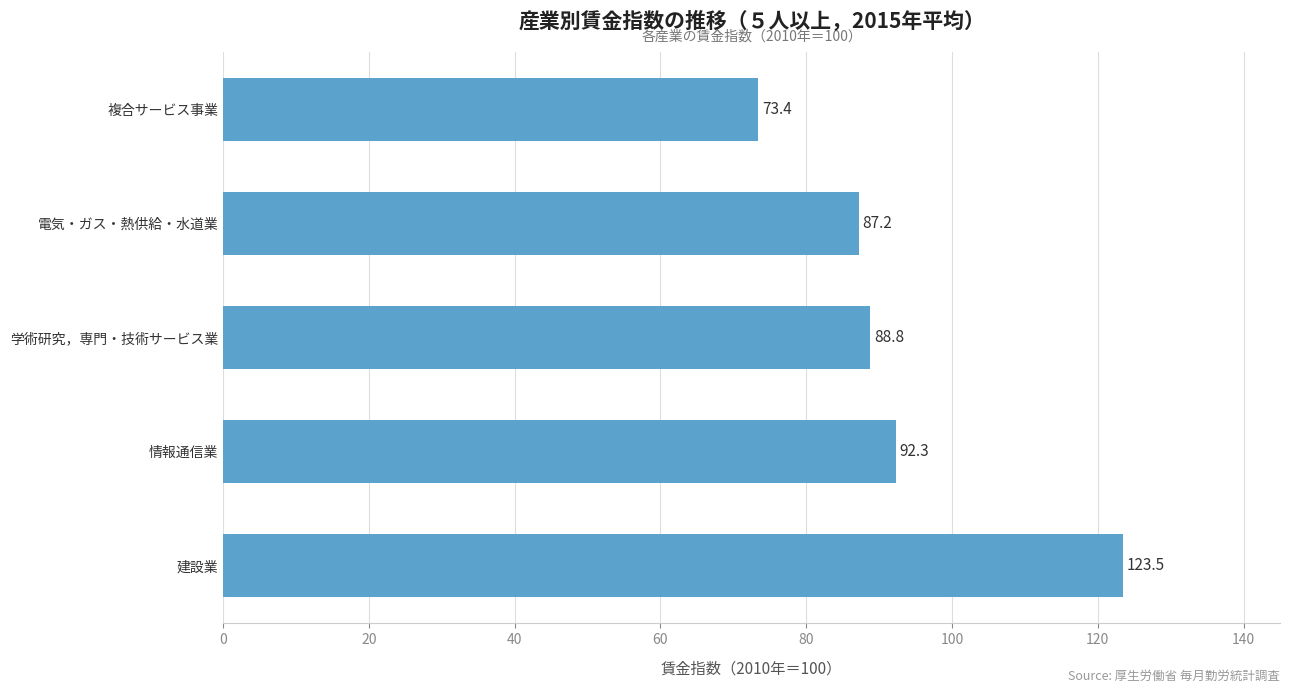

Reading bottom to top, transcribe all the data shown in this chart.

建設業=123.5	情報通信業=92.3	学術研究，専門・技術サービス業=88.8	電気・ガス・熱供給・水道業=87.2	複合サービス事業=73.4